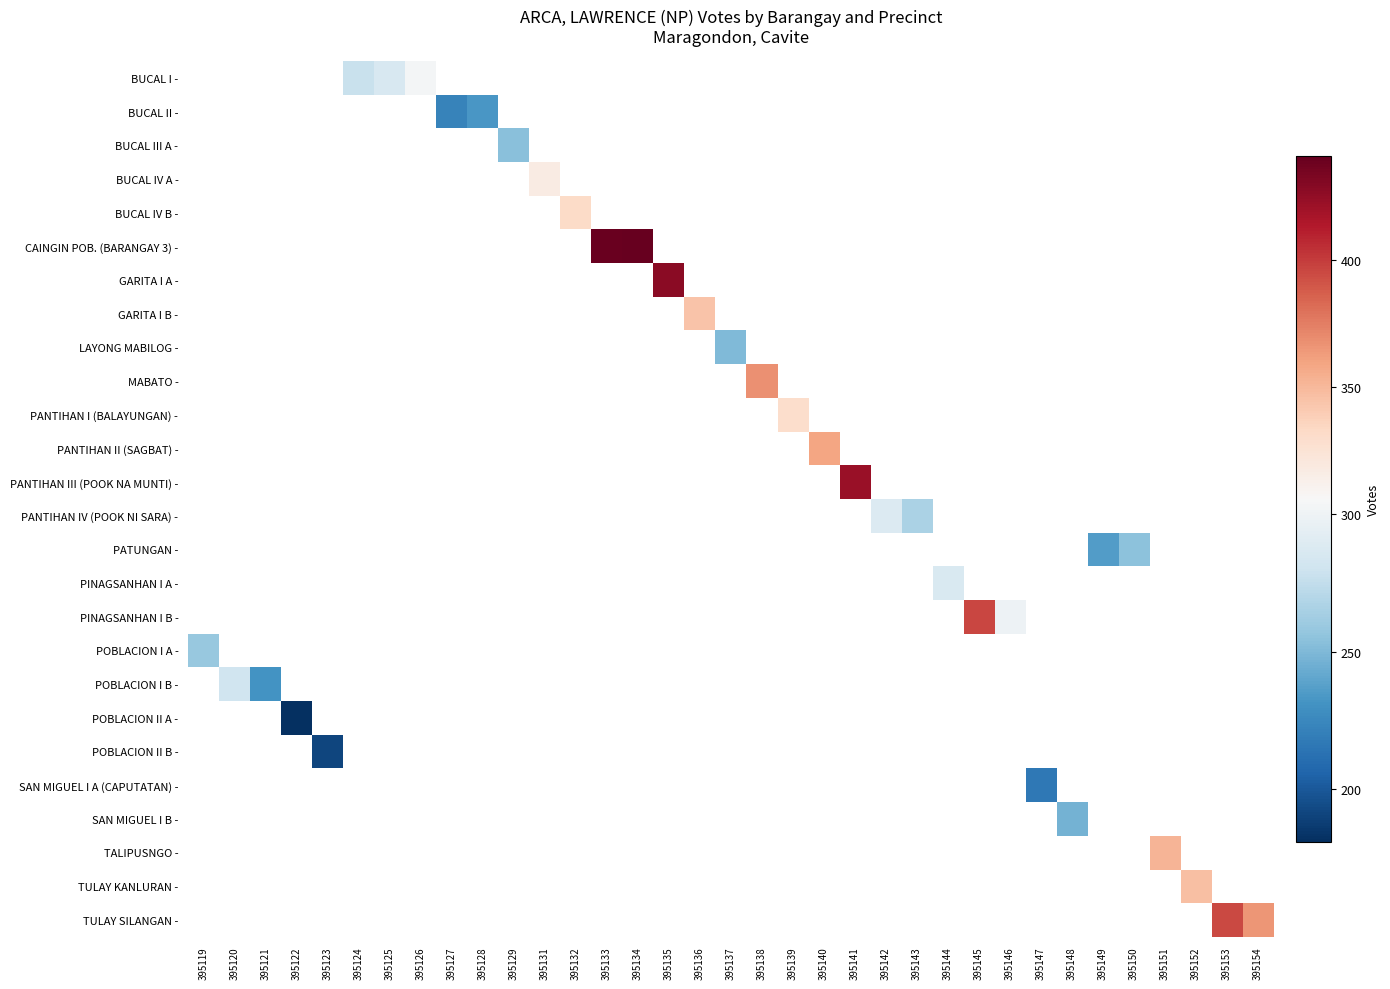

Count the number of categories in the chart.

35